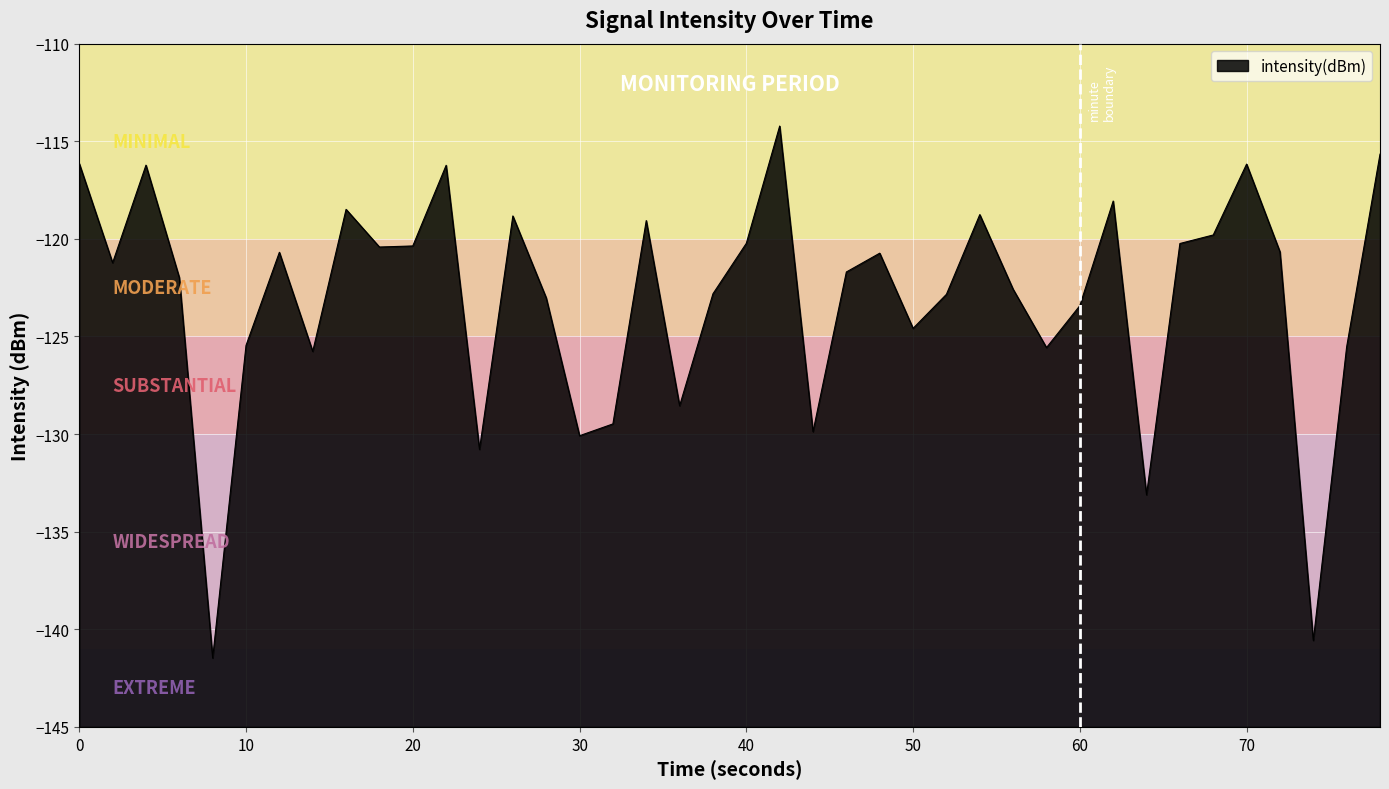

What is the difference between the maximum and minimum values?

27.3